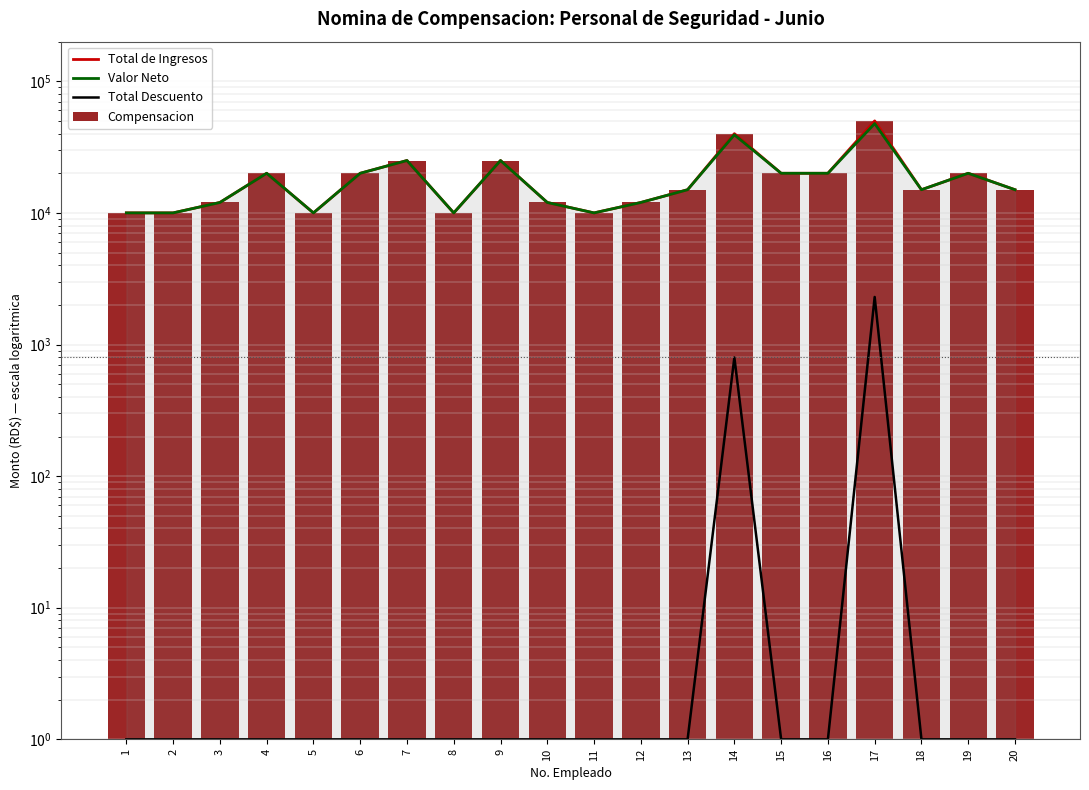

True or false: Total Descuento has a value of 2297.2 at 17.

True